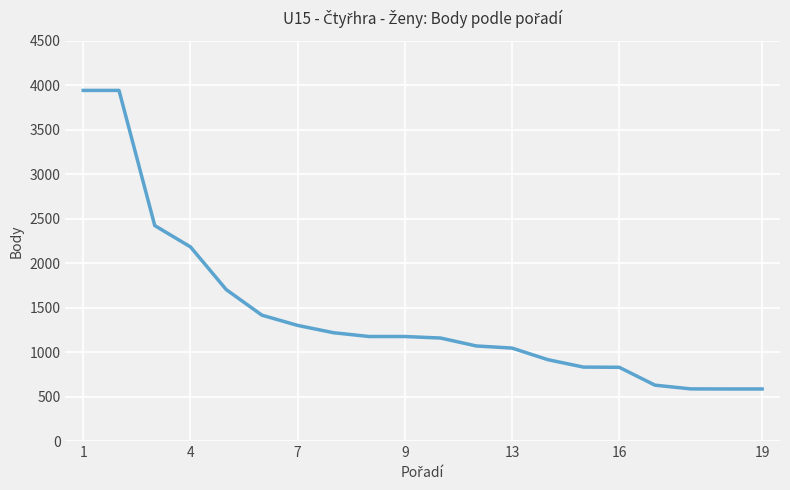

What is the smallest value displayed?

586